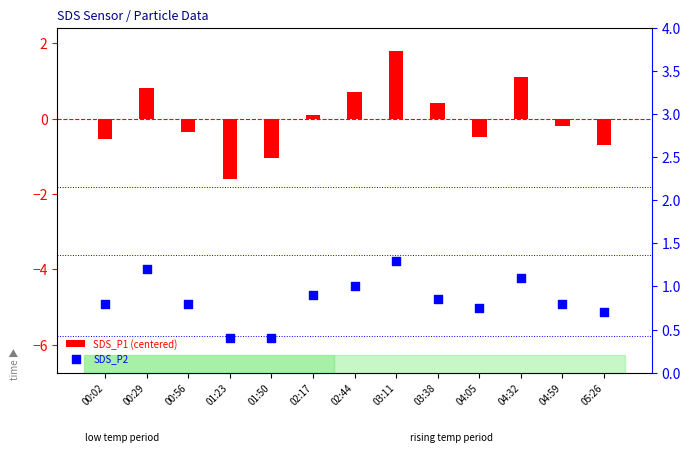

Which series contains the lowest Y value?

SDS_P1 (centered)